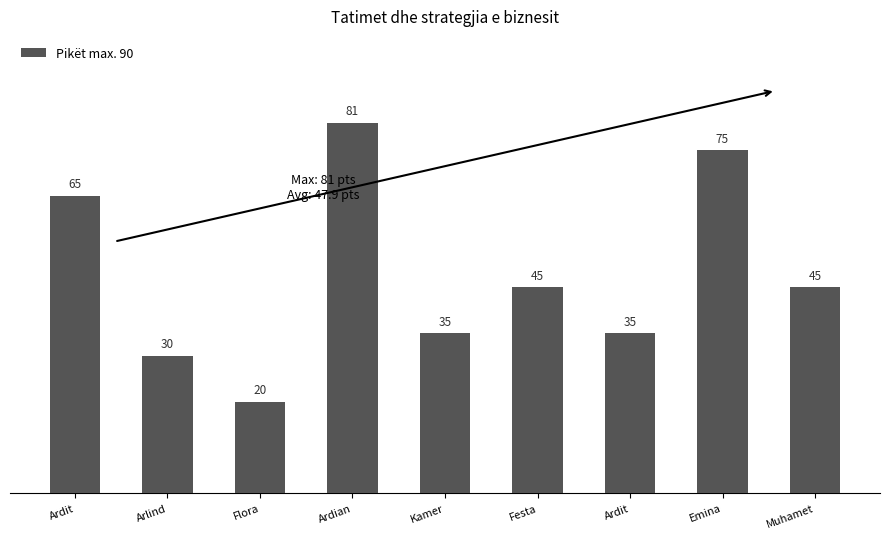

Between Muhamet and Emina, which is larger?

Emina